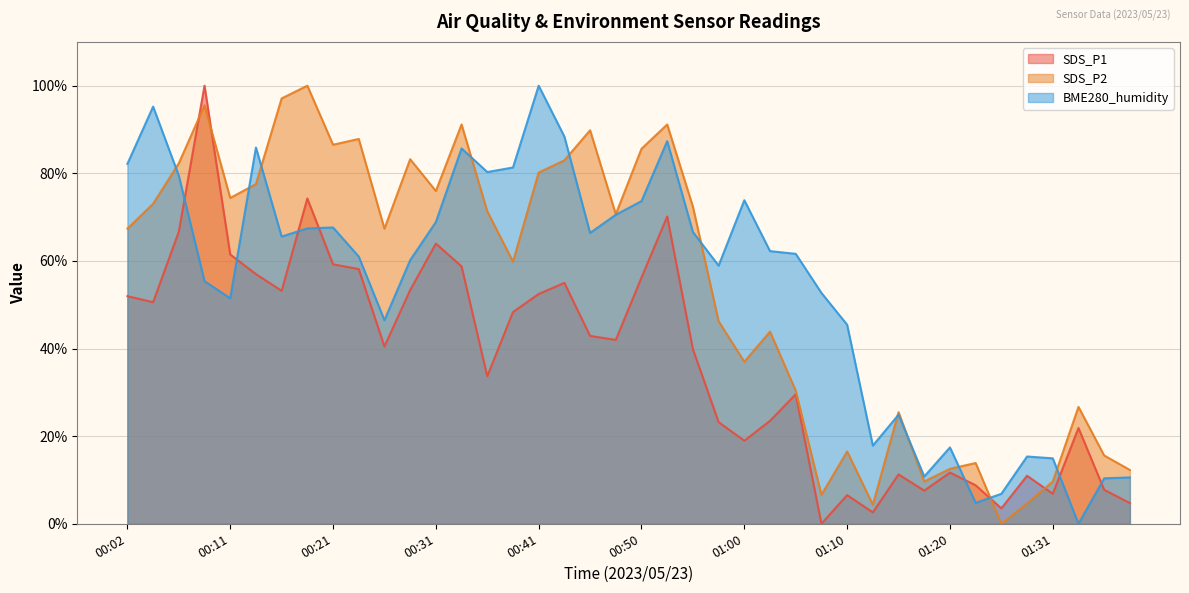

What is the difference between the maximum and minimum values in the SDS_P2 series?

100.0